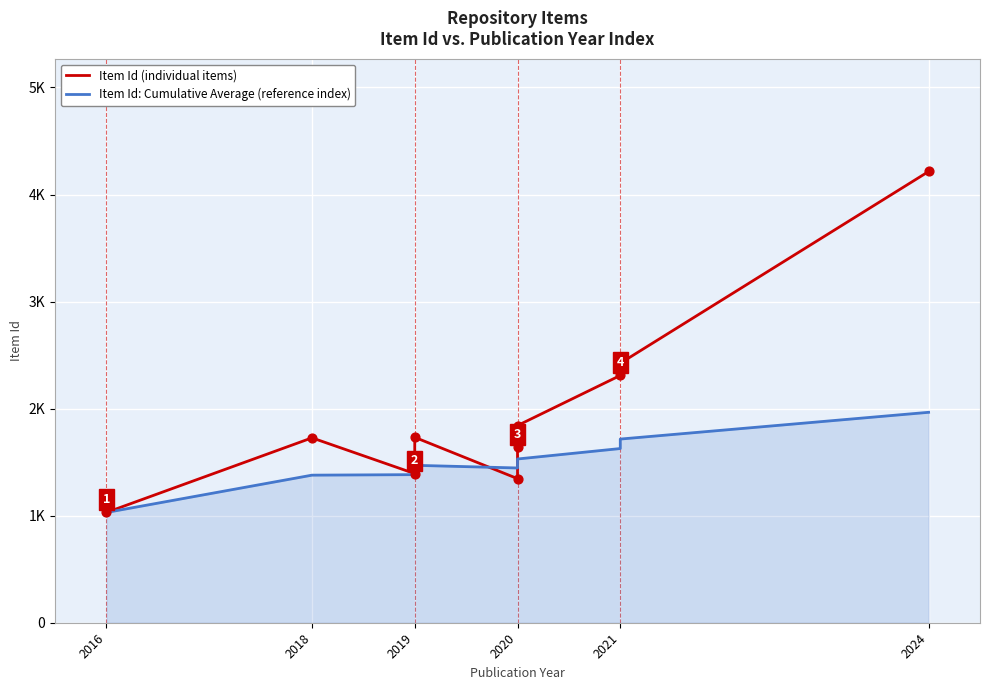

Which series has the largest Y range (max minus min)?

Item Id (individual items)